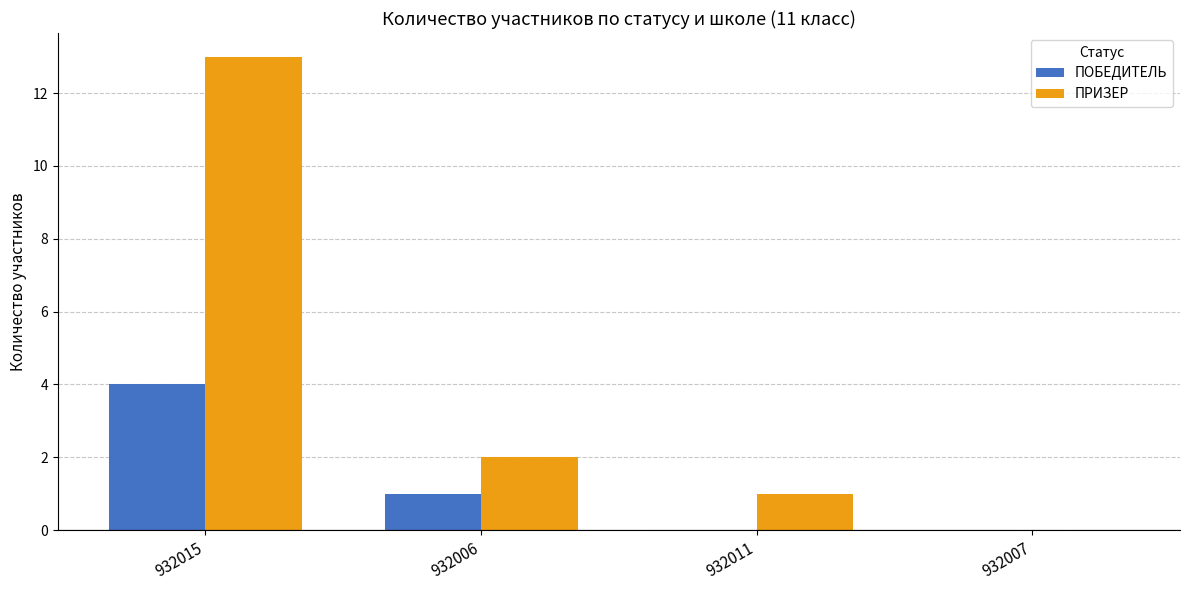

Which series has the widest spread of values?

ПРИЗЕР